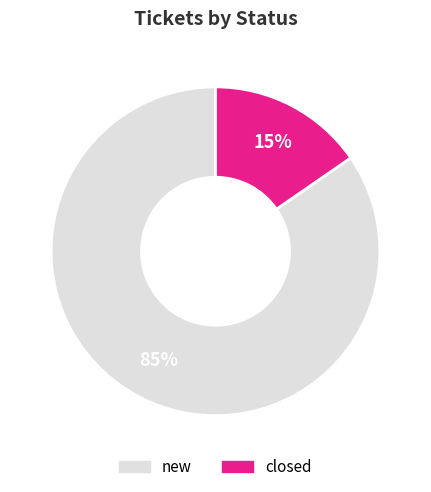

What percentage is the closed slice, to the nearest percent?

15%